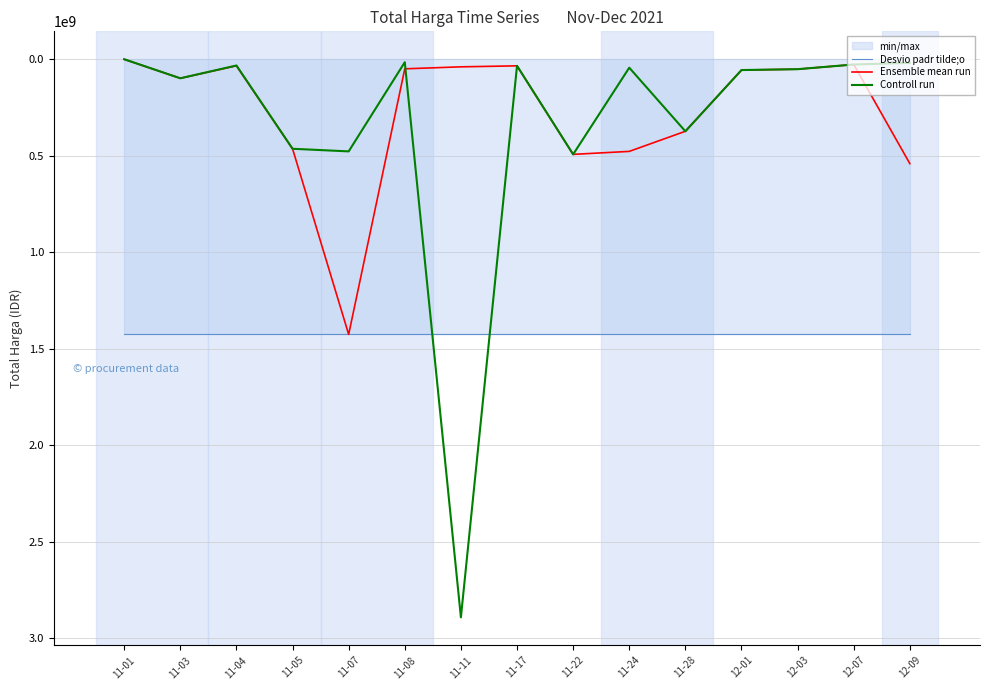

Reading left to right, list all the values displayed in this chart.

Desvio padr tilde;o: 11-01=1425867900	11-03=1425867900	11-04=1425867900	11-05=1425867900	11-07=1425867900	11-08=1425867900	11-11=1425867900	11-17=1425867900	11-22=1425867900	11-24=1425867900	11-28=1425867900	12-01=1425867900	12-03=1425867900	12-07=1425867900	12-09=1425867900
Ensemble mean run: 11-01=333600	11-03=98772570	11-04=34000000	11-05=464002100	11-07=1425867900	11-08=49730040	11-11=39440000	11-17=34292000	11-22=493000000	11-24=477600000	11-28=373404000	12-01=56152800	12-03=51601000	12-07=27412000	12-09=541071000
Controll run: 11-01=78000	11-03=98772570	11-04=32441200	11-05=464002100	11-07=477600000	11-08=15513960	11-11=2892122000	11-17=34292000	11-22=493000000	11-24=43859200	11-28=373404000	12-01=56152800	12-03=51601000	12-07=27412000	12-09=18900000